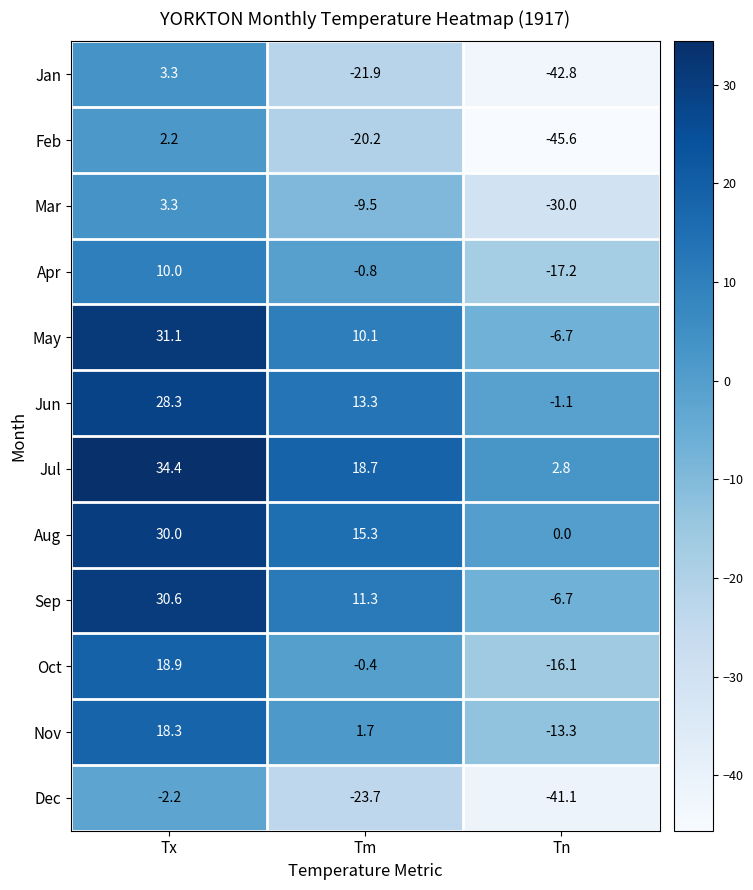

What is the difference between the maximum and minimum values in the Aug series?

30.0